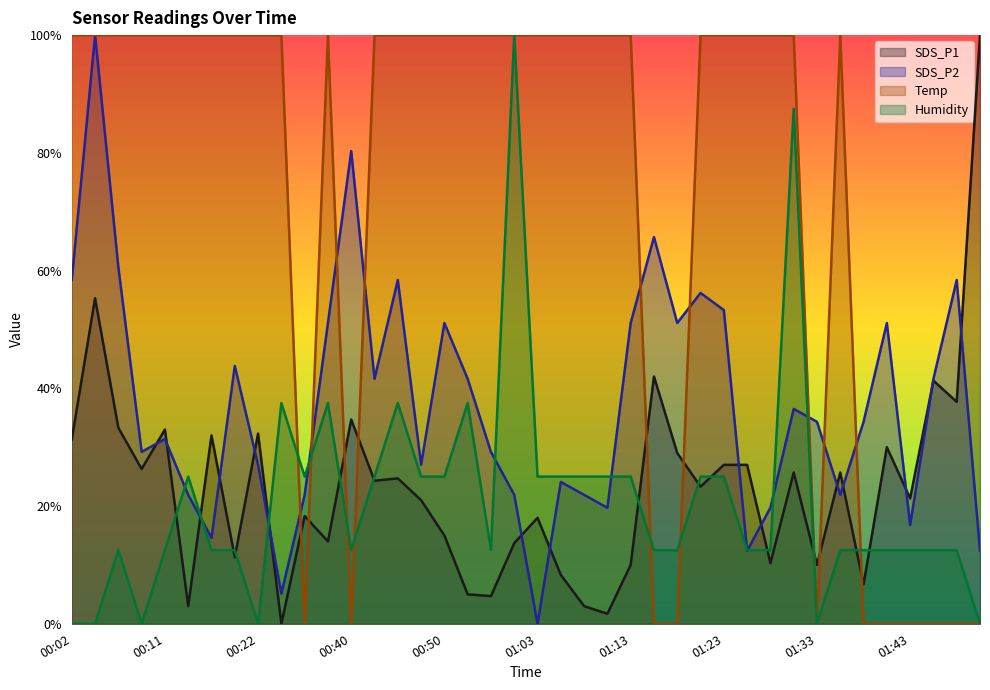

The SDS_P1 series shows 44.9 at 00:22. True or false?

False